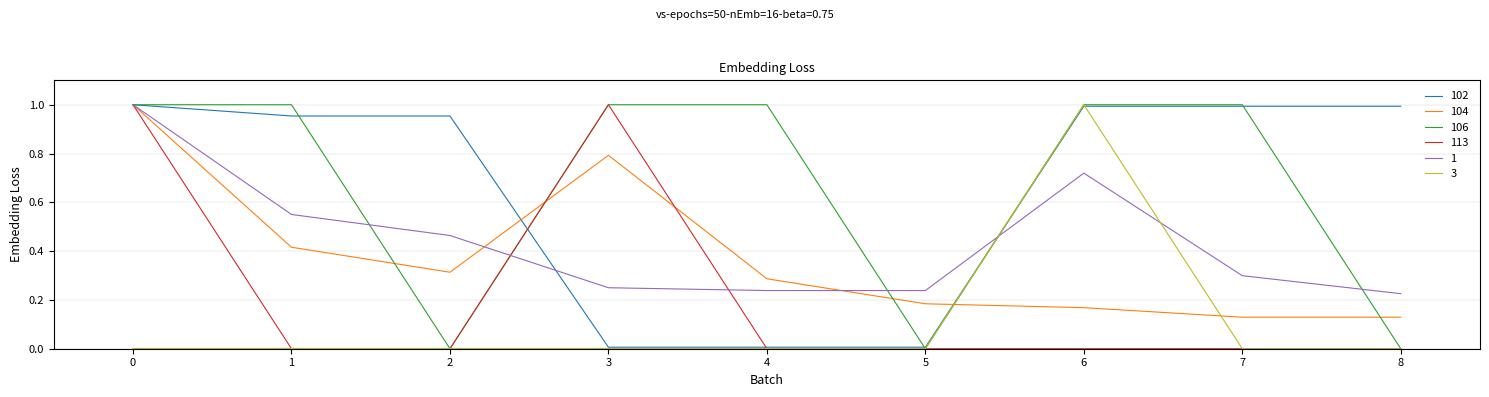

Is it true that 104 equals 0.8 at 3?

True